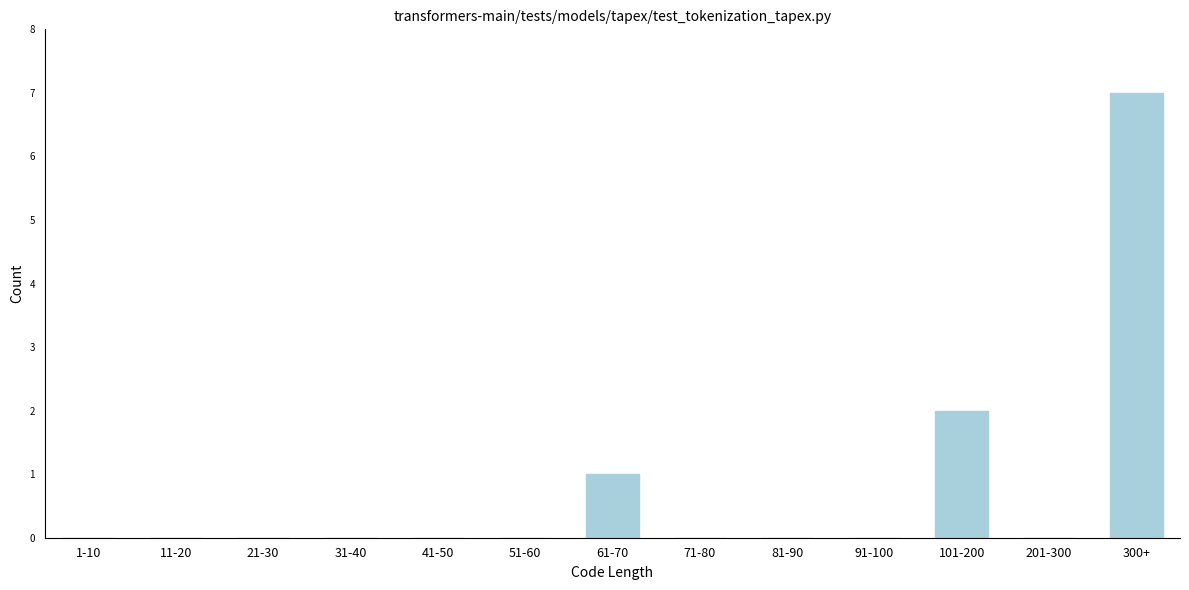

Reading left to right, what are all the values shown in this chart?

1-10=0	11-20=0	21-30=0	31-40=0	41-50=0	51-60=0	61-70=1	71-80=0	81-90=0	91-100=0	101-200=2	201-300=0	300+=7